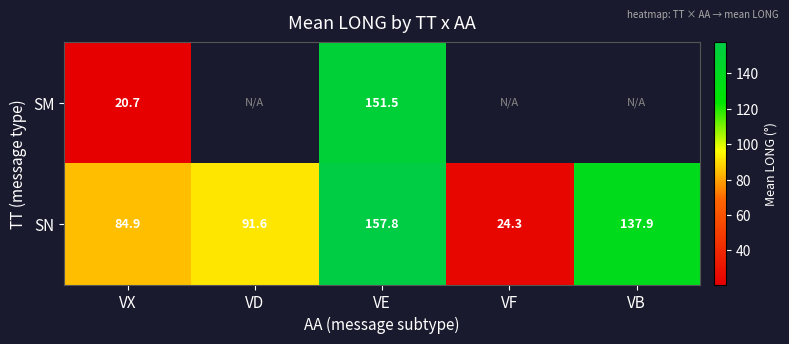

What is the minimum value shown in the chart?

20.7